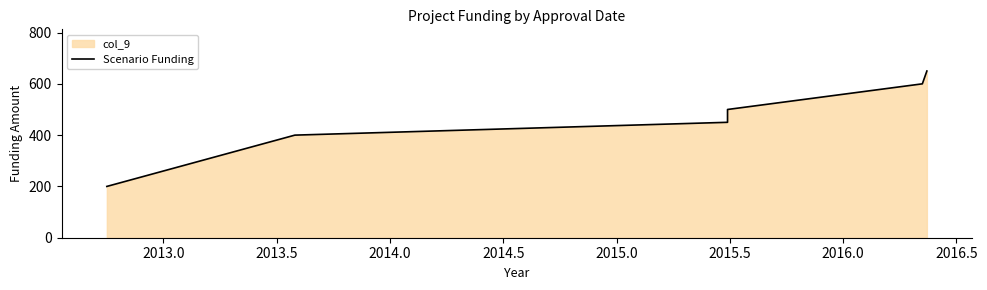

What is the sum of all values?

2800